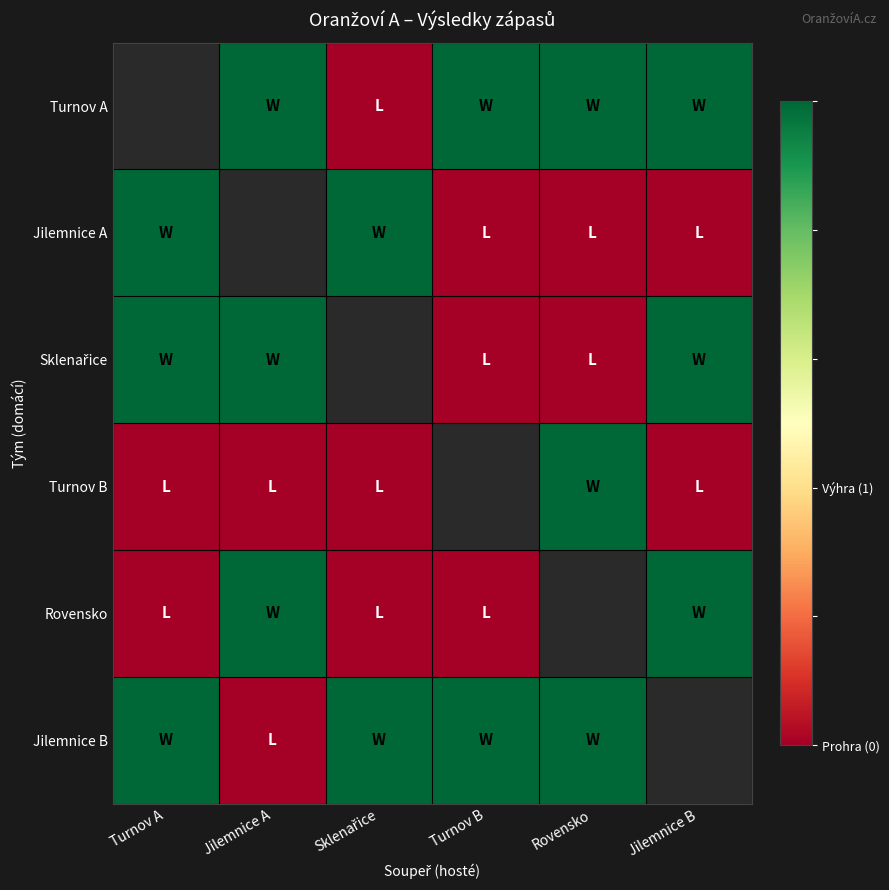

Which category has the highest value across all series?

Jilemnice A